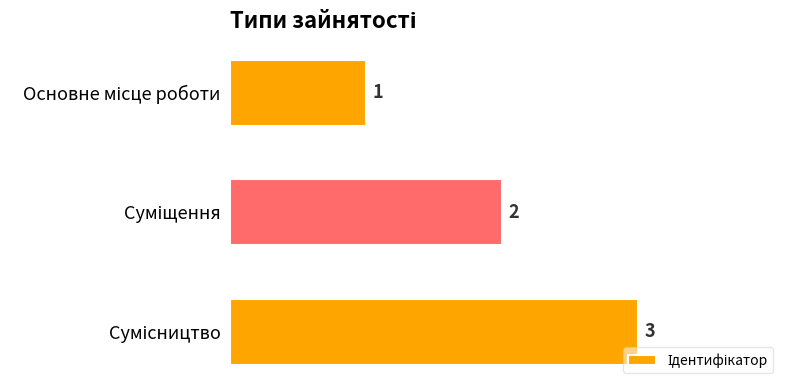

What is the value of the 3rd bar from the top?

3